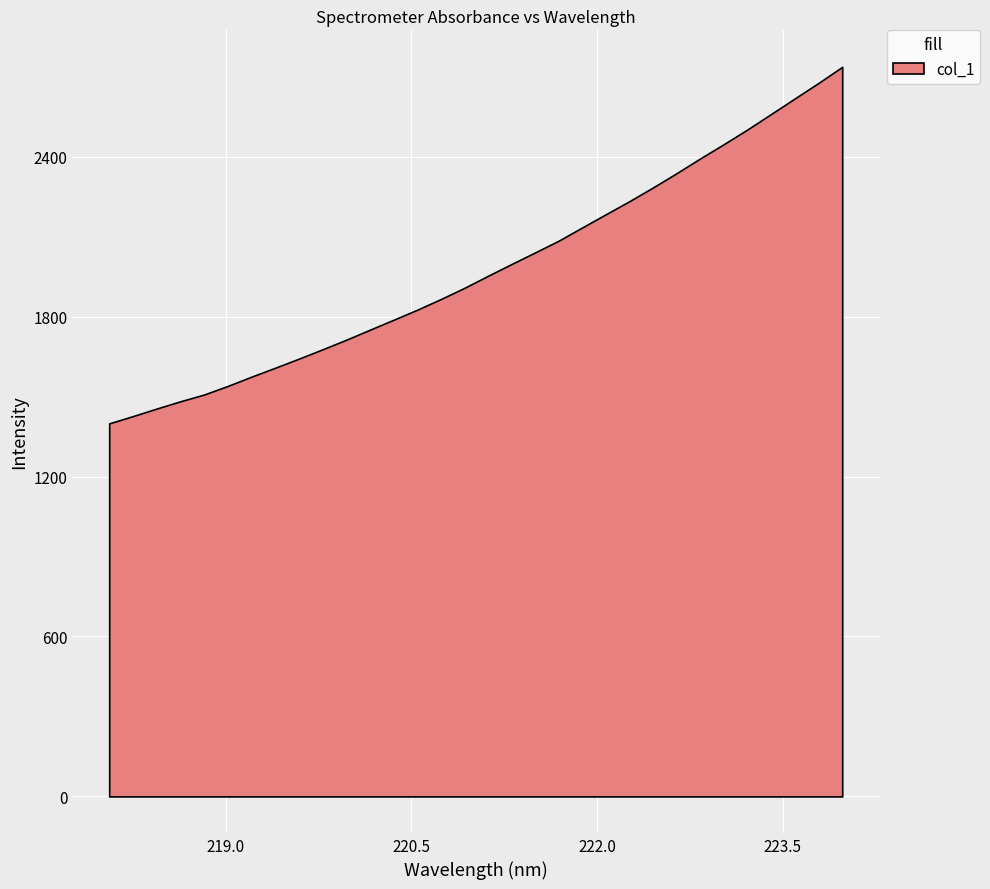

Rank the categories by value from highest to lowest.

223.9802, 223.7895, 223.5987, 223.408, 223.2172, 223.0264, 222.8355, 222.6447, 222.4538, 222.263, 222.0721, 221.8812, 221.6902, 221.4993, 221.3083, 221.1174, 220.9264, 220.7354, 220.5444, 220.3533, 220.1623, 219.9712, 219.7801, 219.589, 219.3979, 219.2067, 219.0156, 218.8244, 218.6332, 218.442, 218.2508, 218.0596